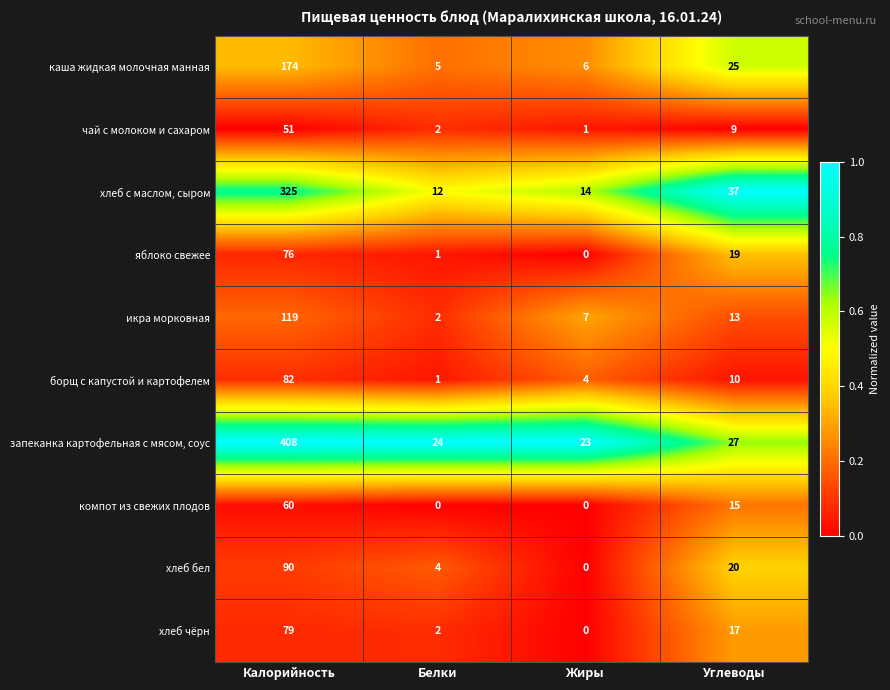

What is the greatest value displayed?

408